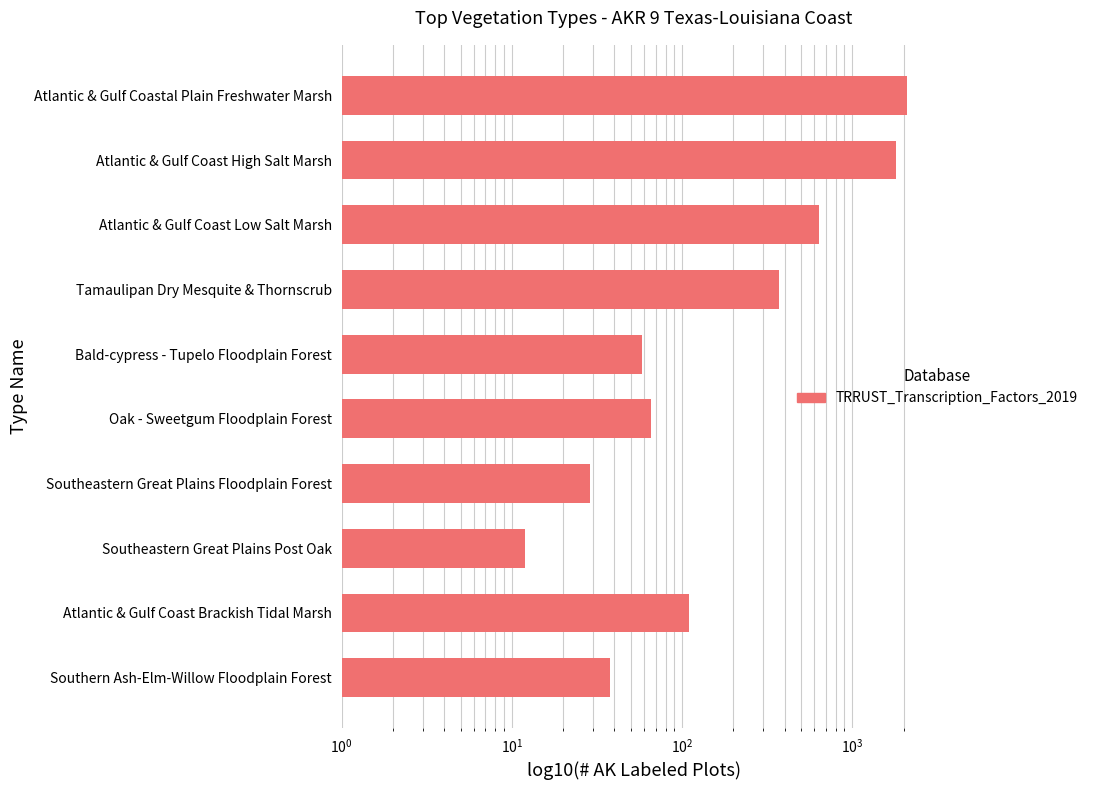

The chart shows a value of 97 at Oak - Sweetgum Floodplain Forest. True or false?

False